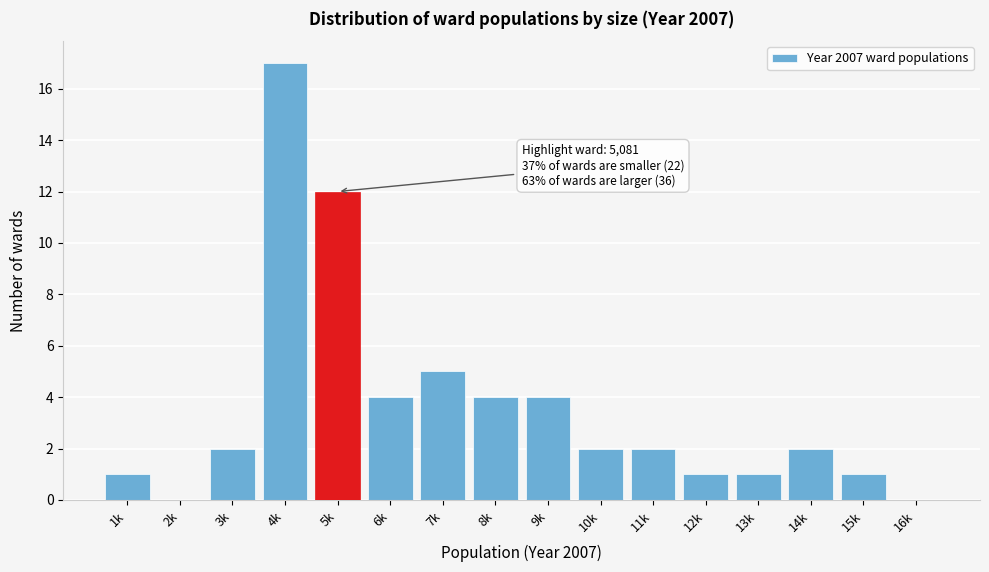

Reading left to right, extract all data points from this chart.

1k=1	2k=0	3k=2	4k=17	5k=12	6k=4	7k=5	8k=4	9k=4	10k=2	11k=2	12k=1	13k=1	14k=2	15k=1	16k=0